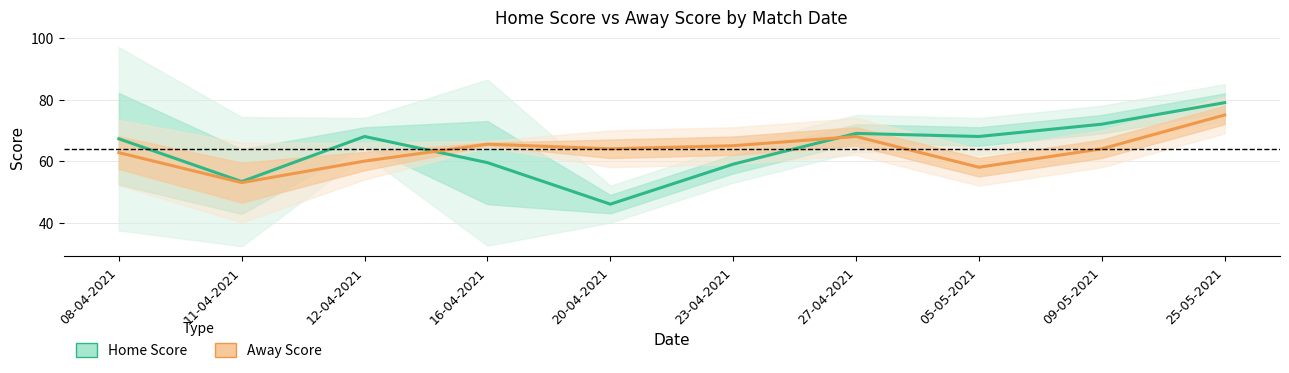

What is the value of the Away Score point at the 10th from the left?

75.0